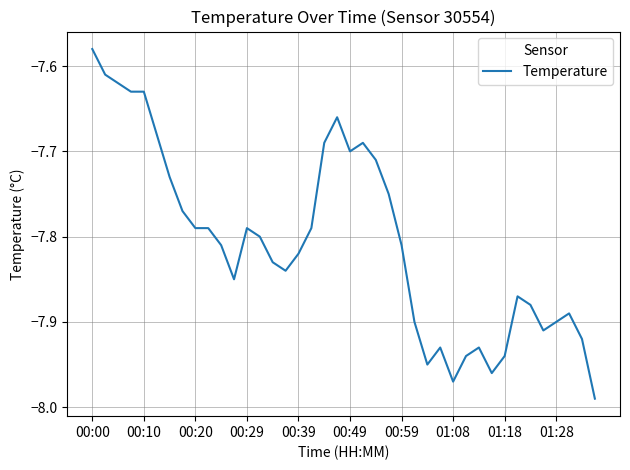

What is the difference between the maximum and minimum values?

0.4